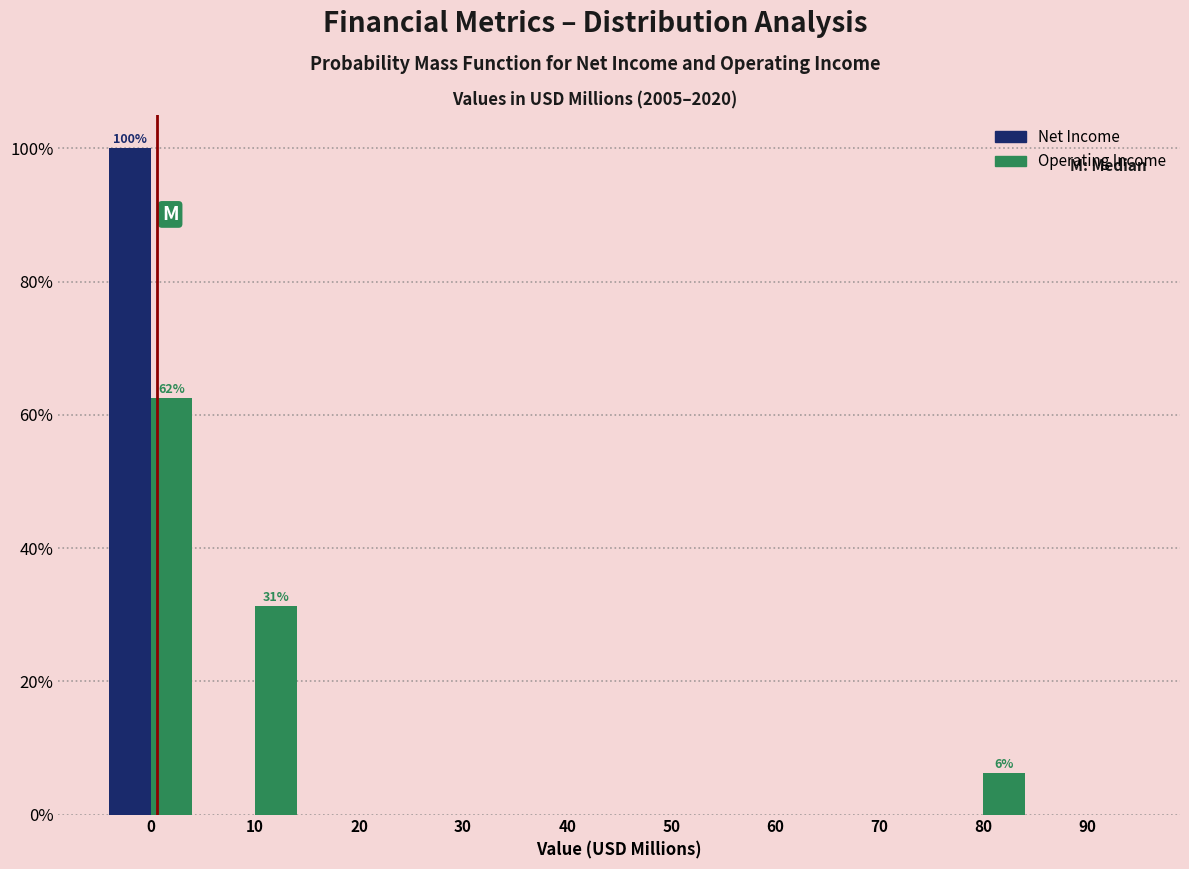

The Net Income series shows 0.0 at 30. True or false?

True